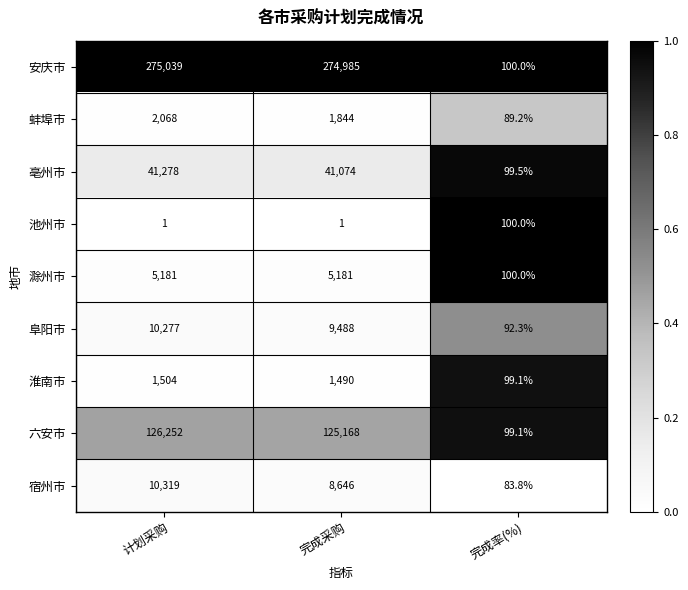

Rank the series at 完成采购 from highest to lowest value.

安庆市, 六安市, 亳州市, 阜阳市, 宿州市, 滁州市, 蚌埠市, 淮南市, 池州市